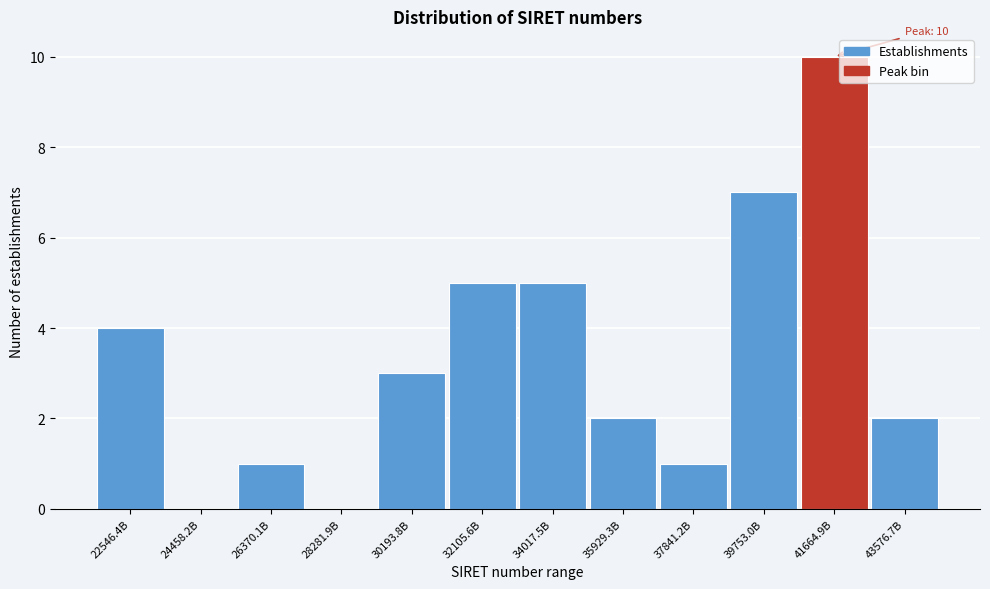

Reading left to right, extract all data points from this chart.

22546.4B=4	24458.2B=0	26370.1B=1	28281.9B=0	30193.8B=3	32105.6B=5	34017.5B=5	35929.3B=2	37841.2B=1	39753.0B=7	41664.9B=10	43576.7B=2